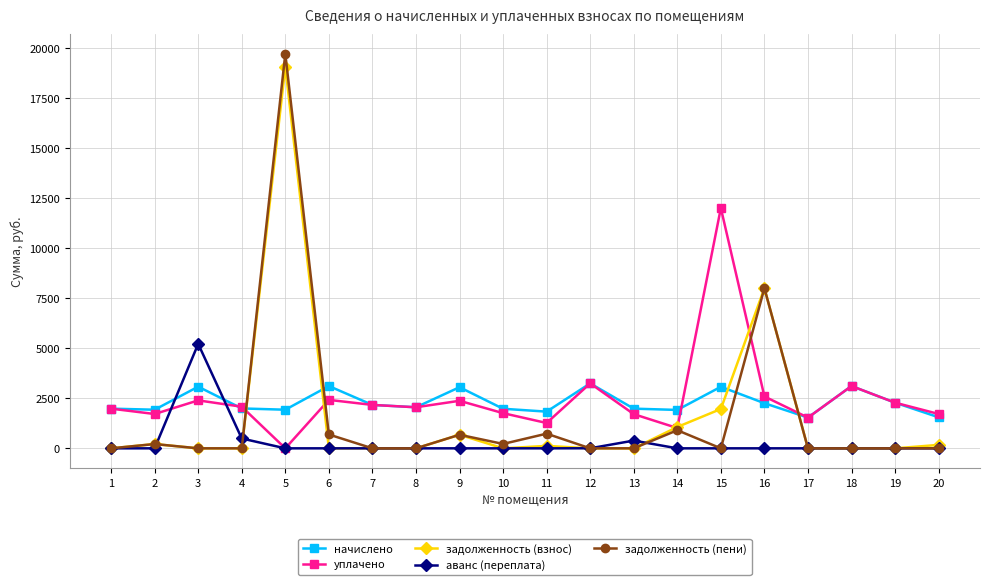

What is the average value of the уплачено series?

2470.3